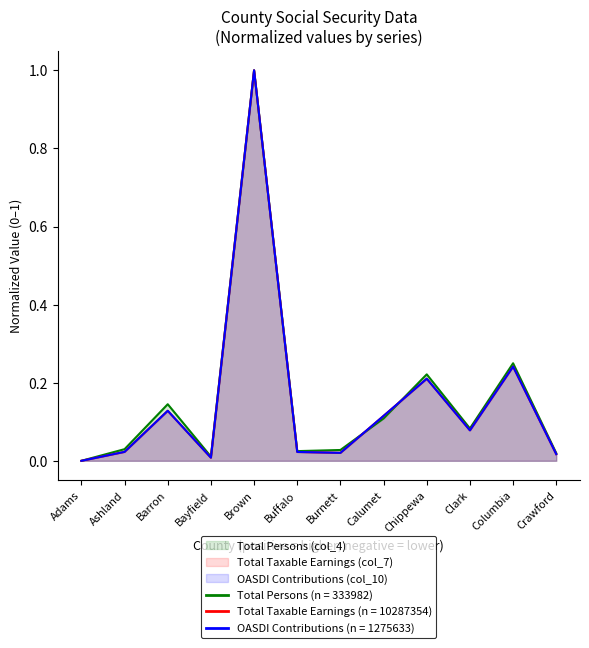

Where is the first local maximum for Total Taxable Earnings (col_7, thousands)?

Barron